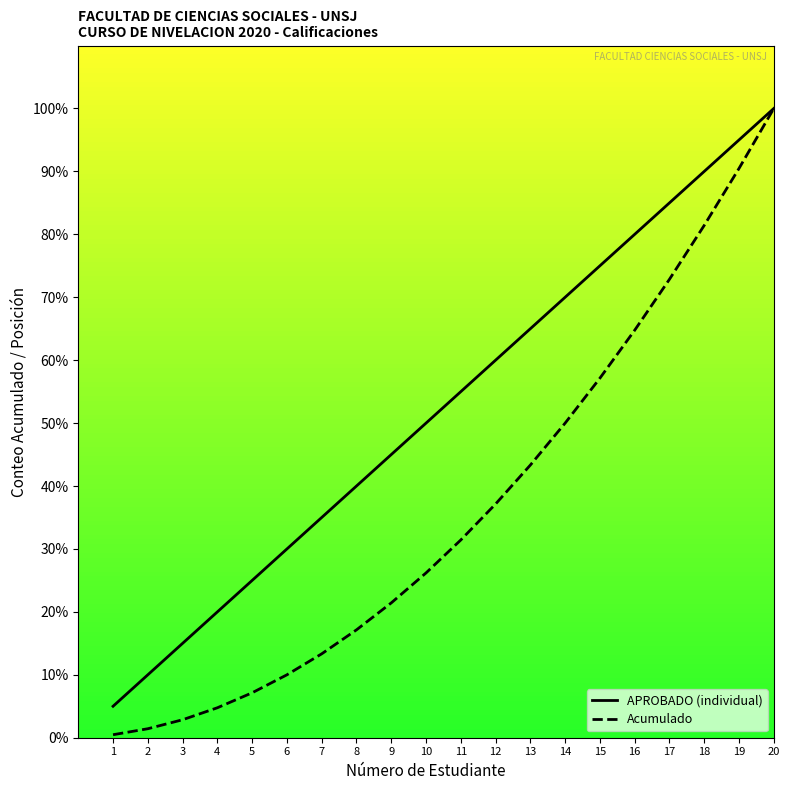

What is the difference between the highest and lowest values at 13?

21.7